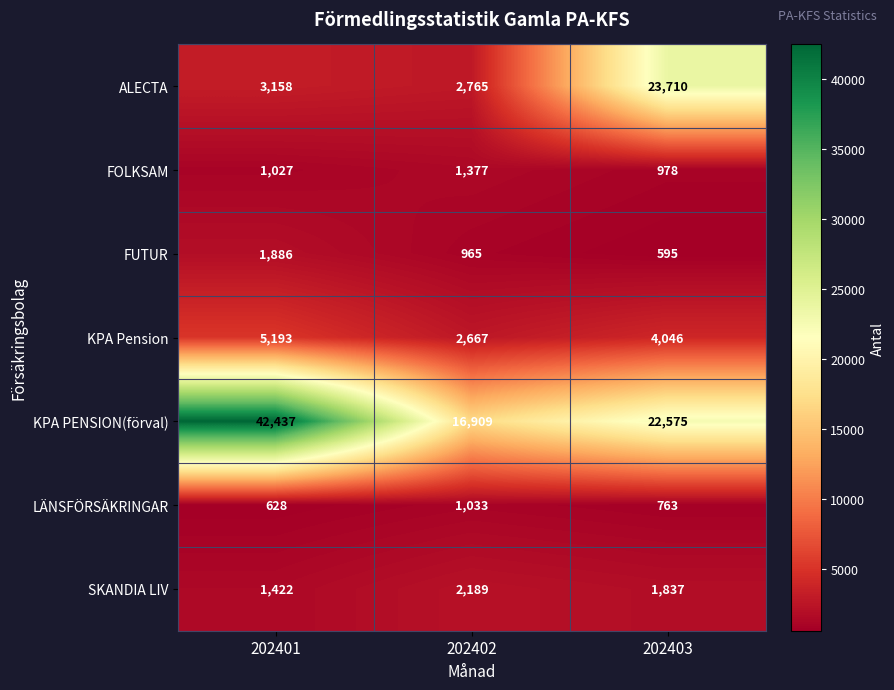

What is the approximate value of FUTUR at 202402?

965